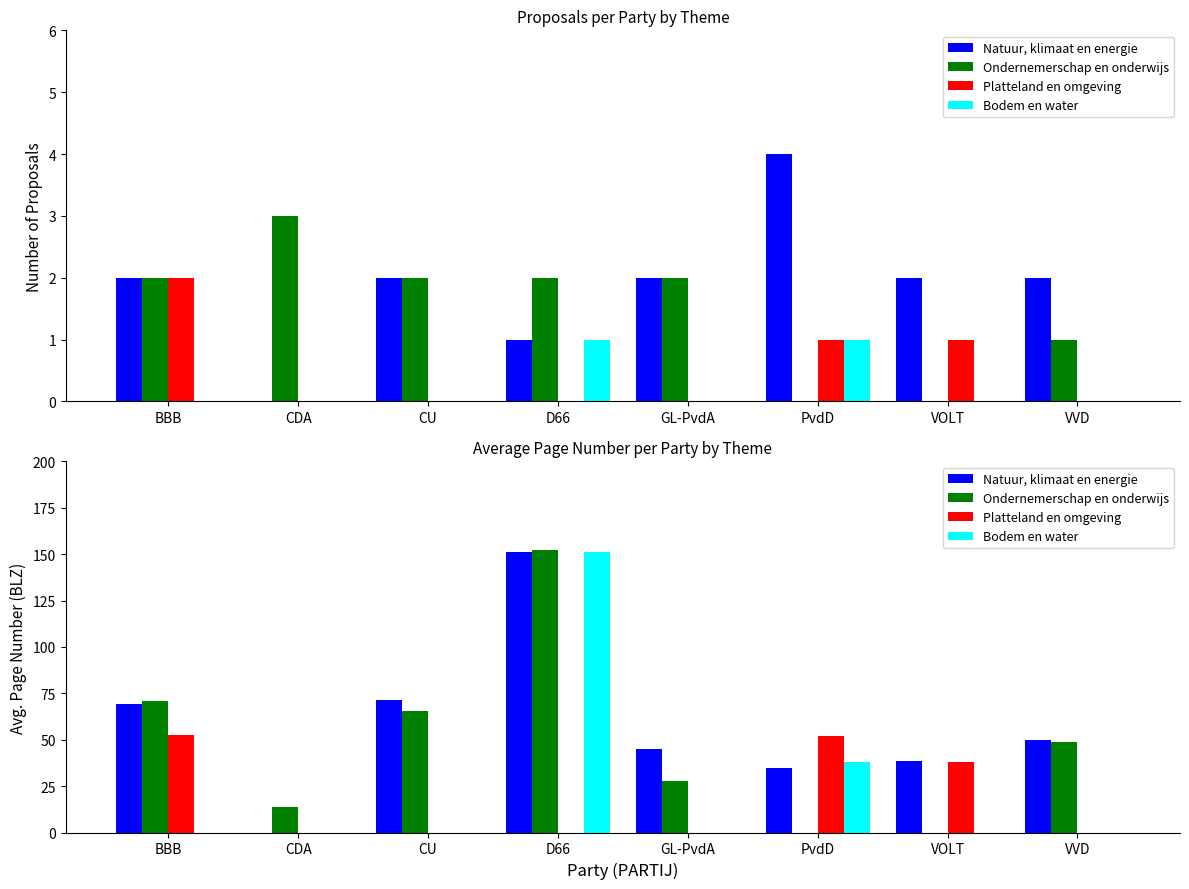

What is the value of the Natuur, klimaat en energie bar at the 5th from the left?

45.0